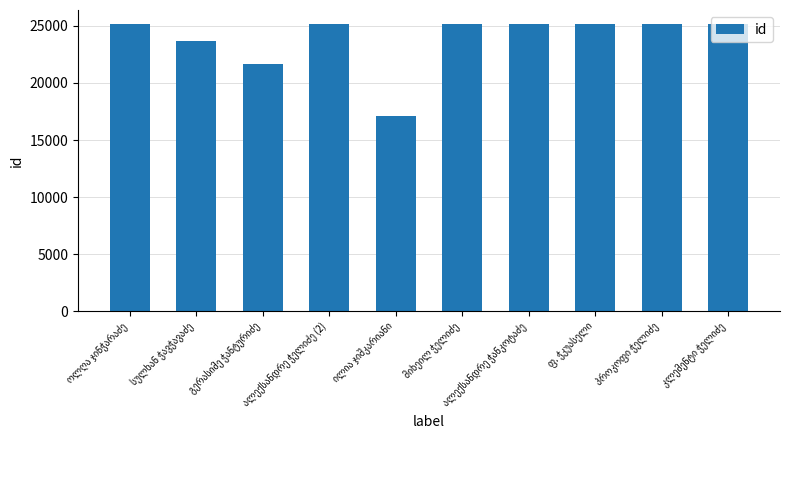

What is the difference between the maximum and minimum values?

8000